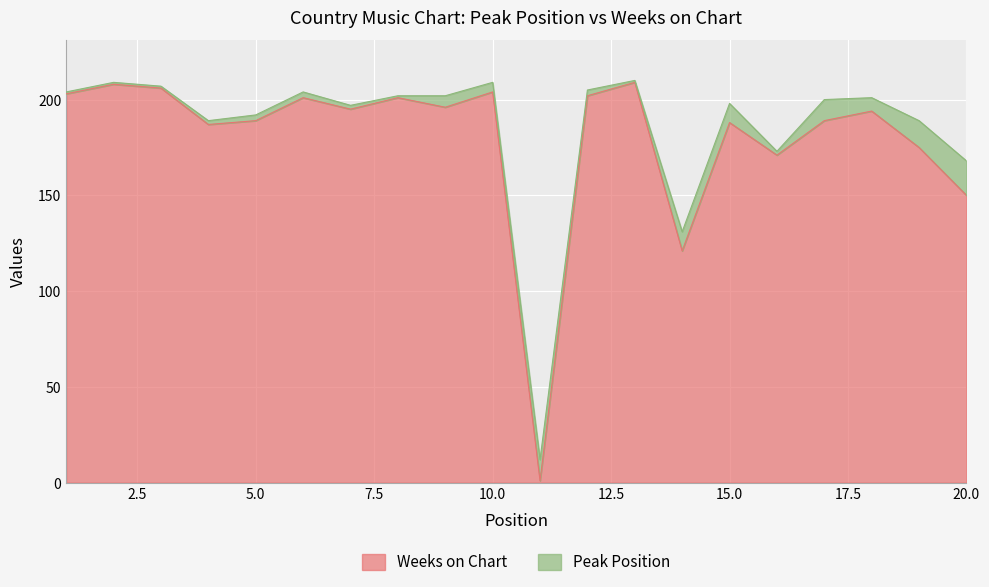

Rank the categories by value from lowest to highest.

11, 14, 20, 16, 19, 4, 15, 5, 17, 18, 7, 9, 6, 8, 12, 1, 10, 3, 2, 13